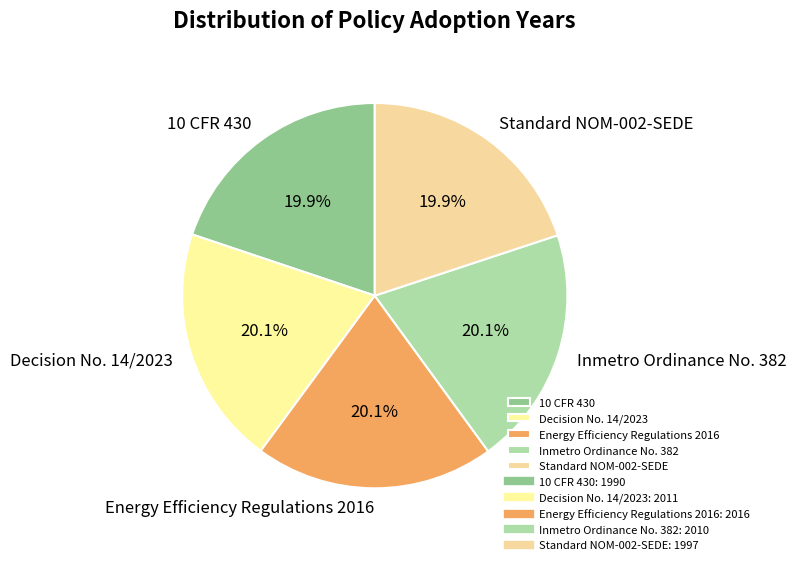

How many segments does this pie chart have?

5